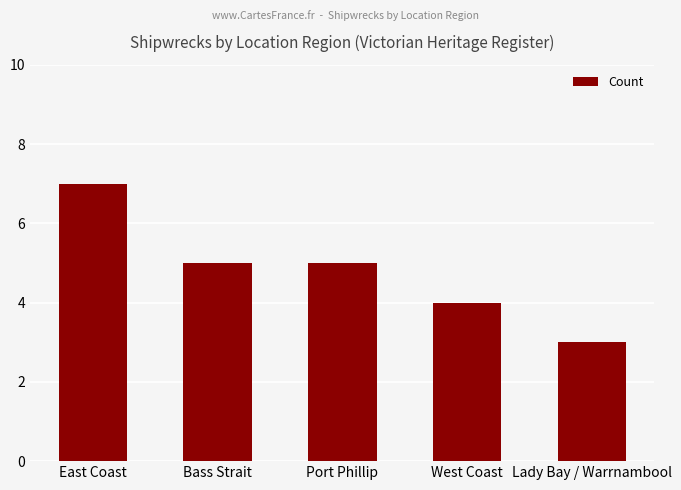

Reading left to right, list all the values displayed in this chart.

East Coast=7	Bass Strait=5	Port Phillip=5	West Coast=4	Lady Bay / Warrnambool=3